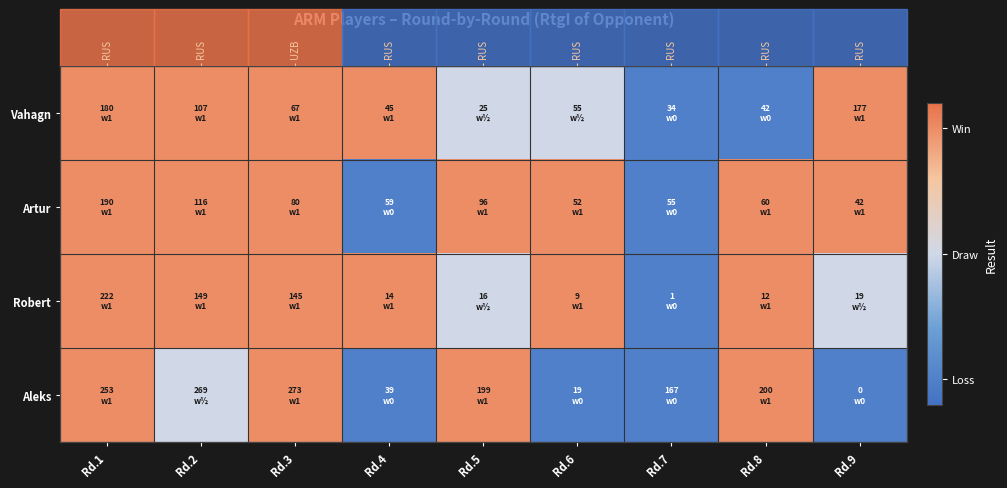

At how many categories does at least one series exceed 0?

8